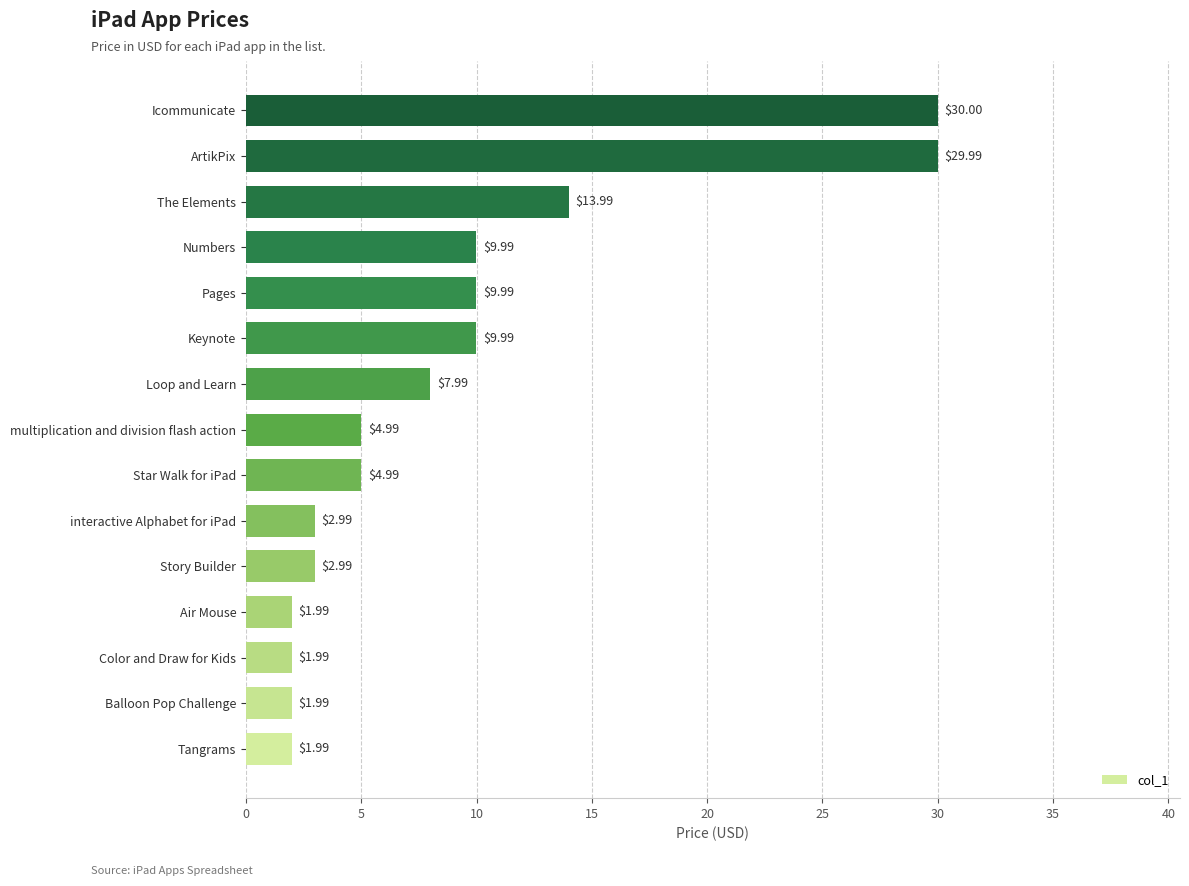

Which label corresponds to the largest value in the chart?

Icommunicate